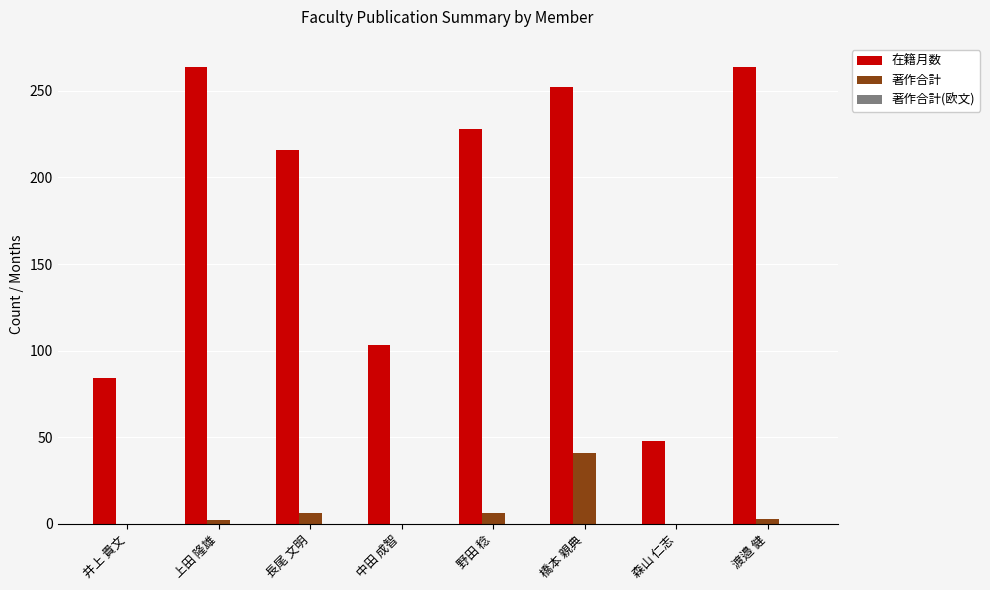

The 著作合計 series shows 27 at 中田 成智. True or false?

False